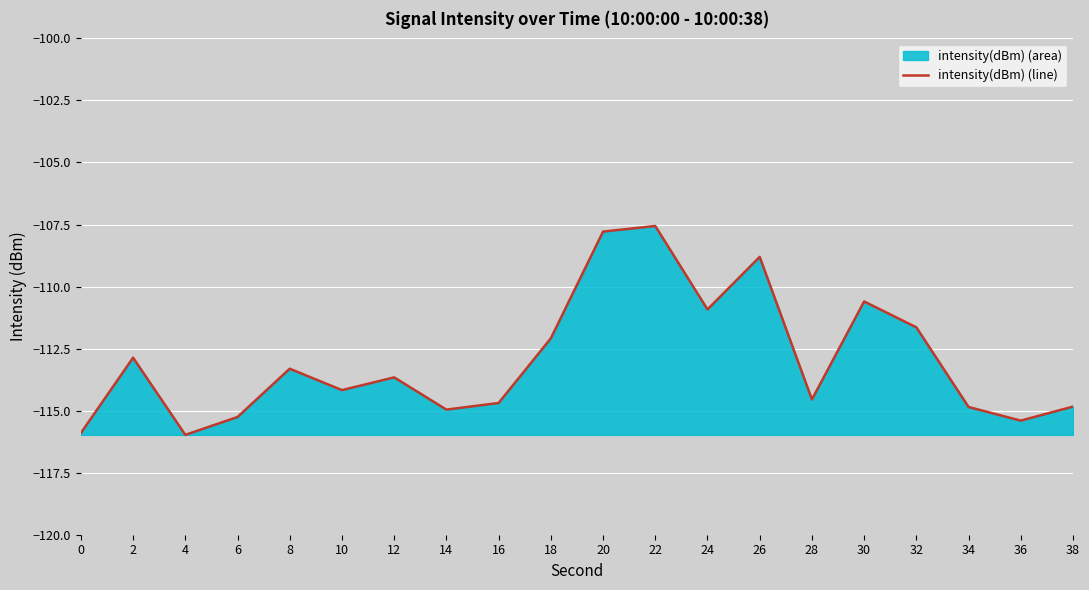

Reading left to right, extract all data points from this chart.

0=-115.9	2=-112.9	4=-116.0	6=-115.3	8=-113.3	10=-114.2	12=-113.7	14=-115.0	16=-114.7	18=-112.1	20=-107.8	22=-107.6	24=-110.9	26=-108.8	28=-114.5	30=-110.6	32=-111.6	34=-114.9	36=-115.4	38=-114.8